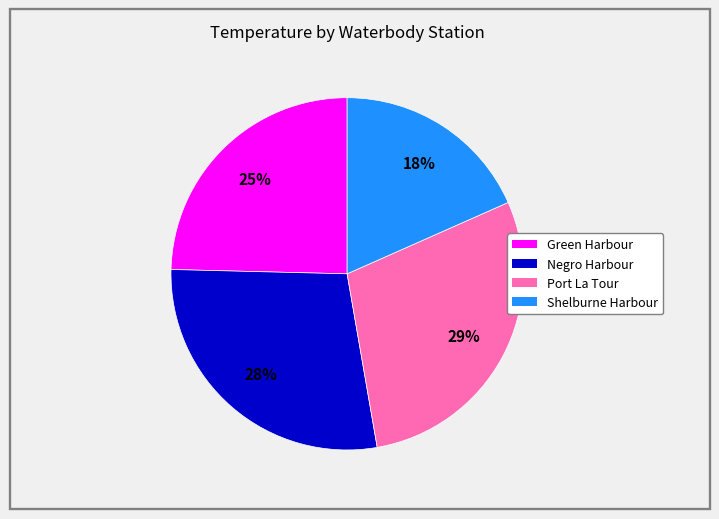

Is there a majority slice in this chart?

No